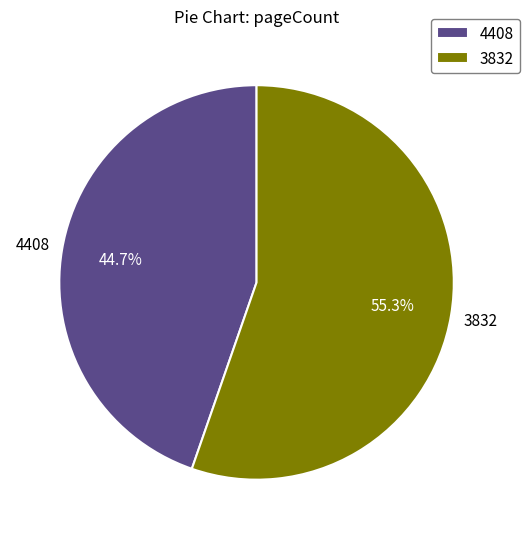

Does 4408 account for over 50% of the chart?

No